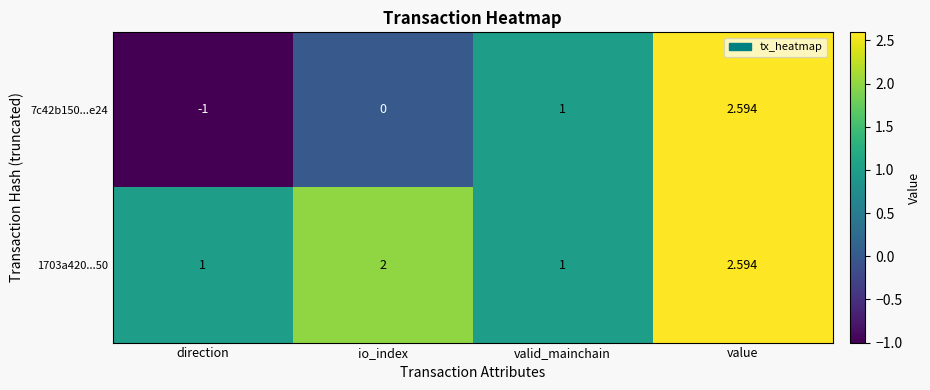

Which category has the highest value in the 7c42b150...e24 series?

value